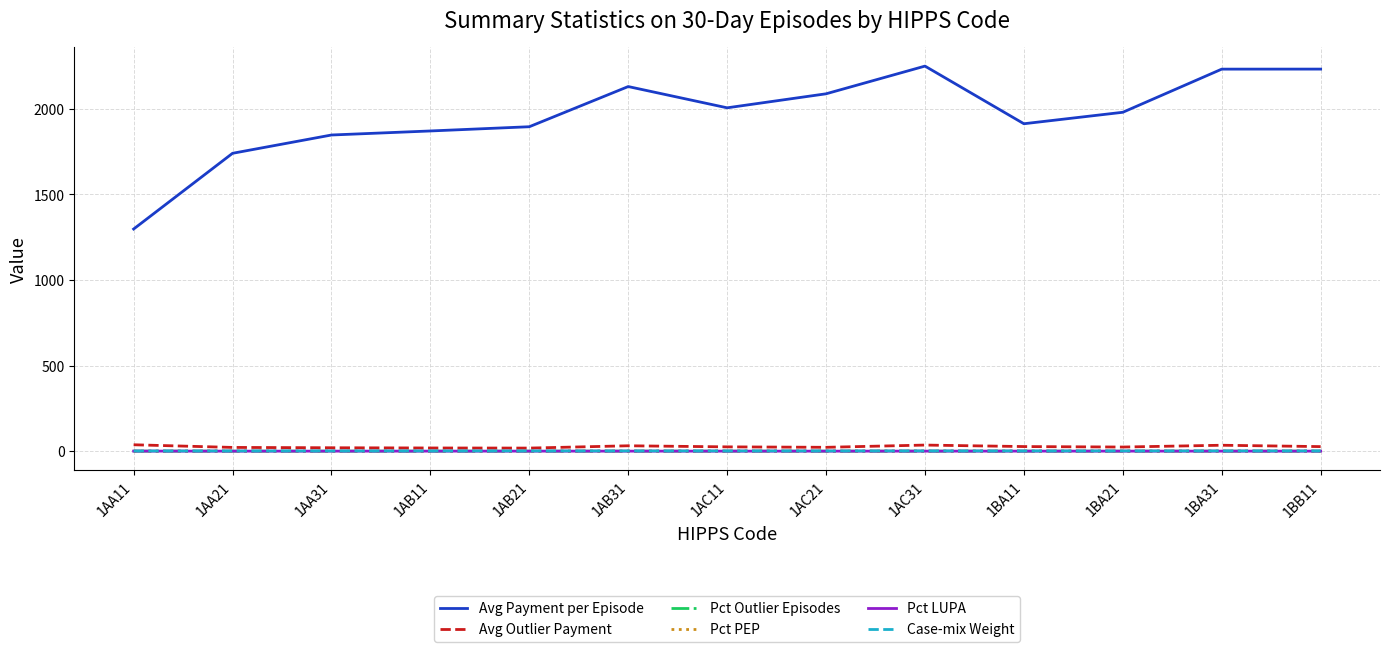

What is the lowest value of the Case-mix Weight series?

1.0